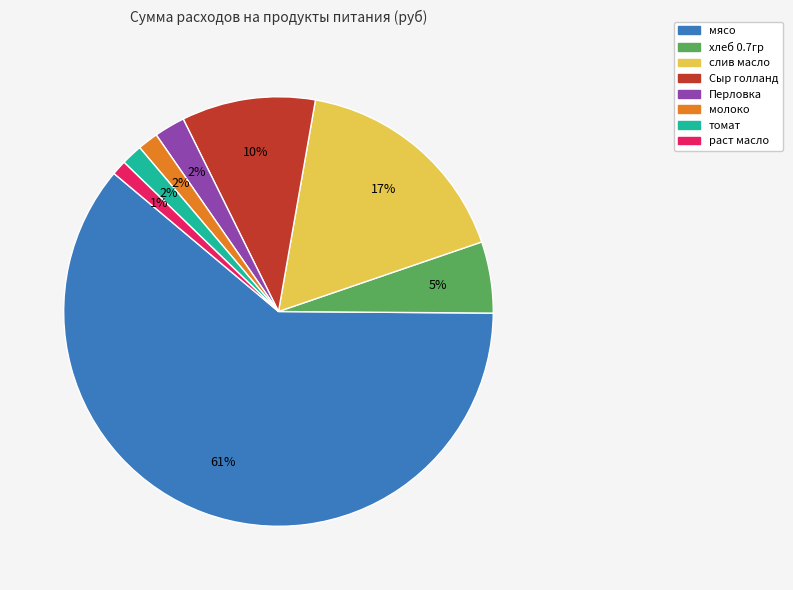

Which has a higher value, раст масло or слив масло?

слив масло